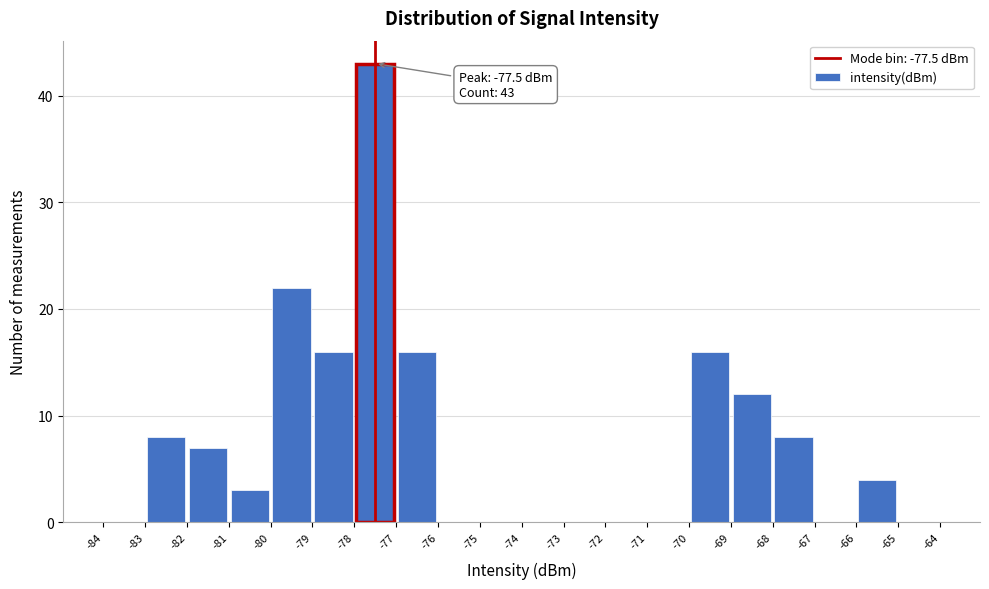

Which range on the x-axis has the tallest bar?

-78 to -77